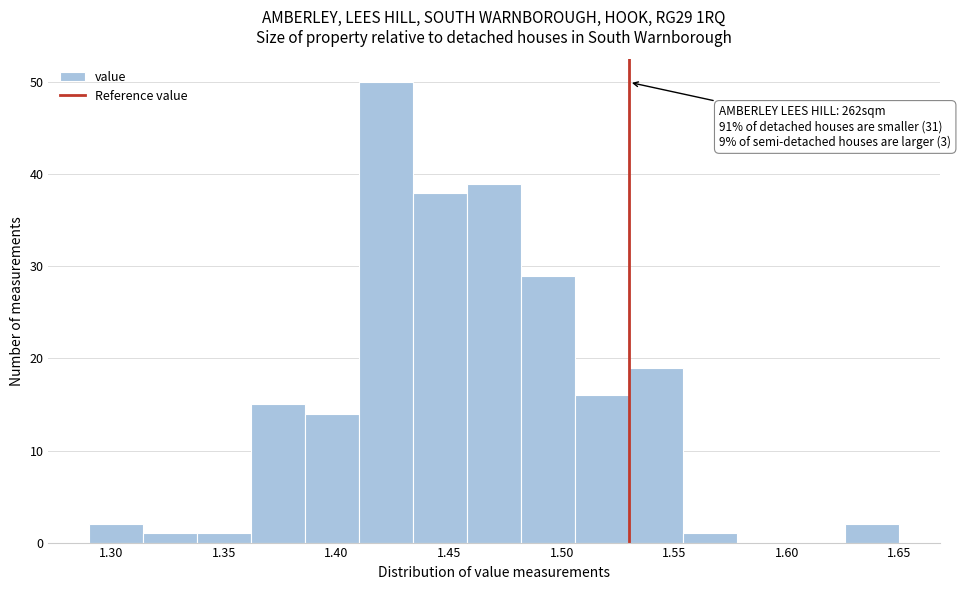

Which range on the x-axis has the tallest bar?

1.410 to 1.434